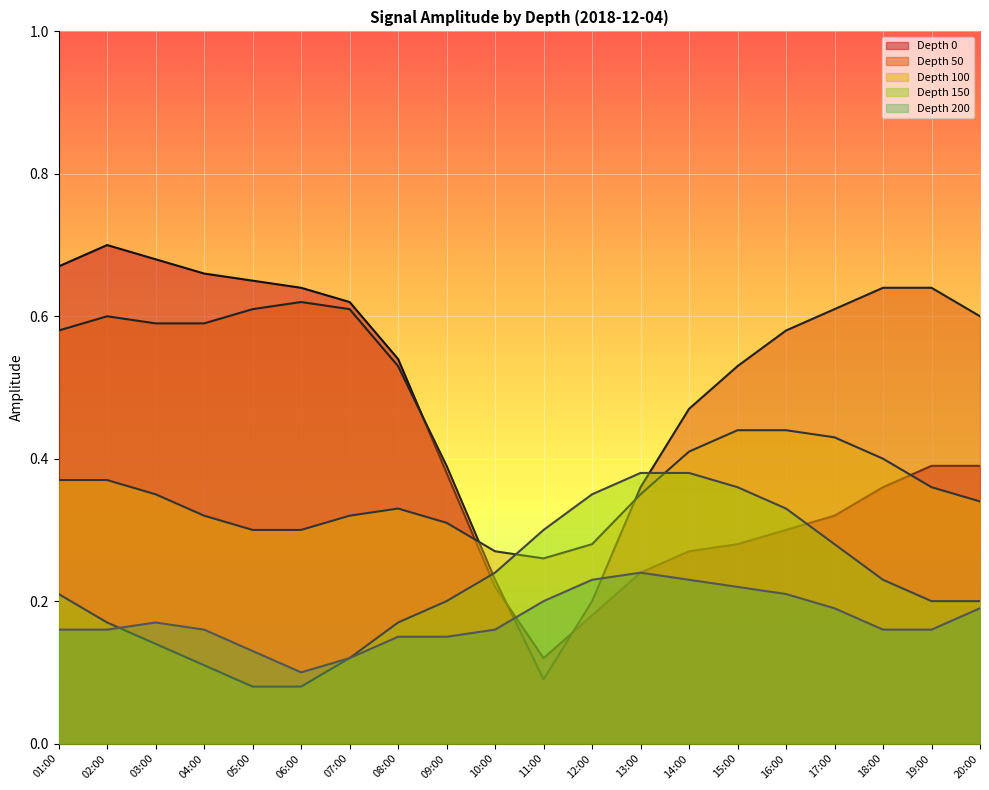

What is the difference between the Depth 200 values at 05:00 and 12:00?

0.1